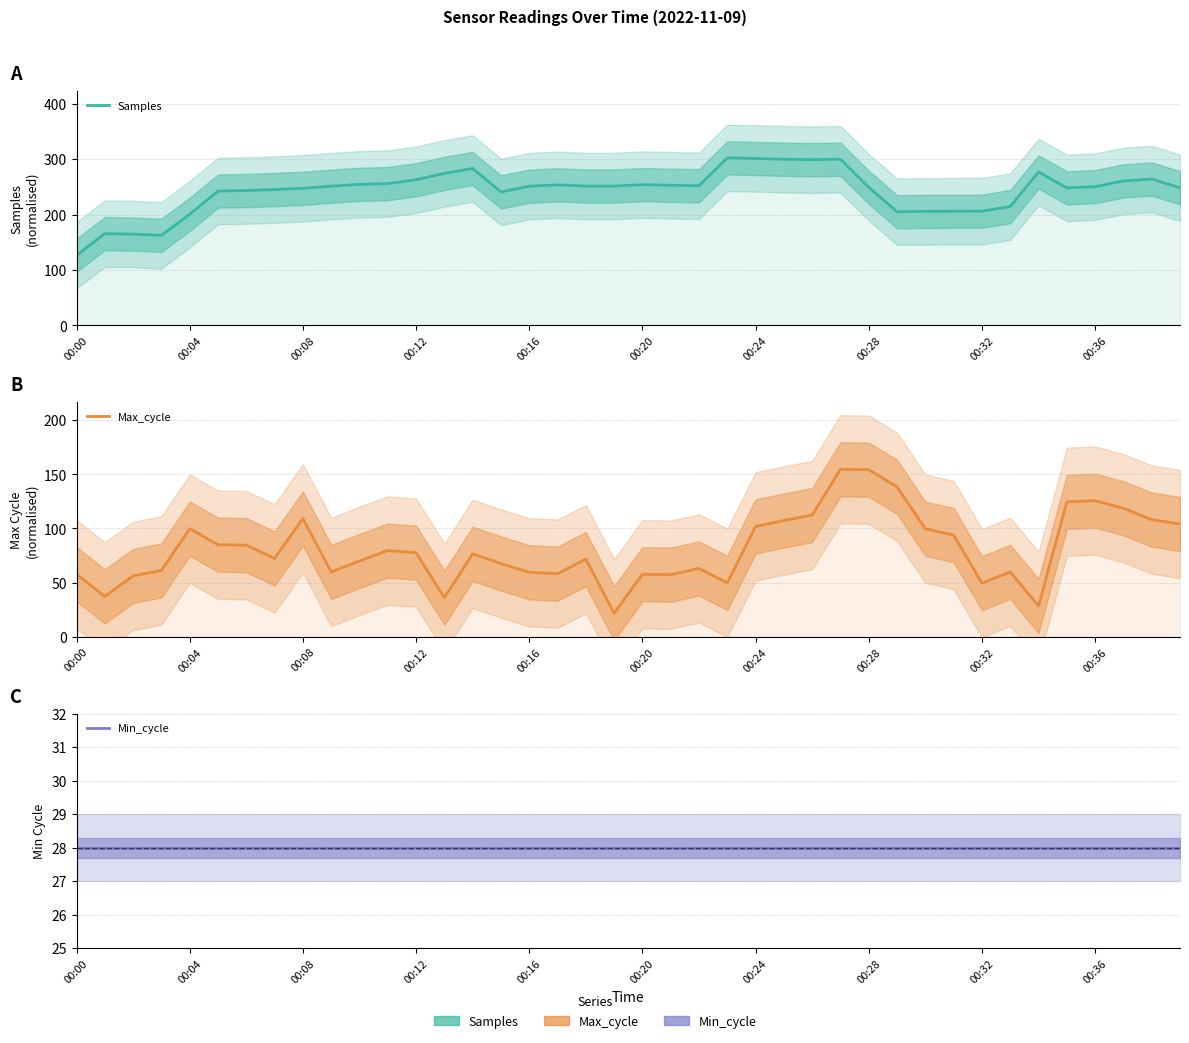

Which series has the largest total across all categories?

Samples